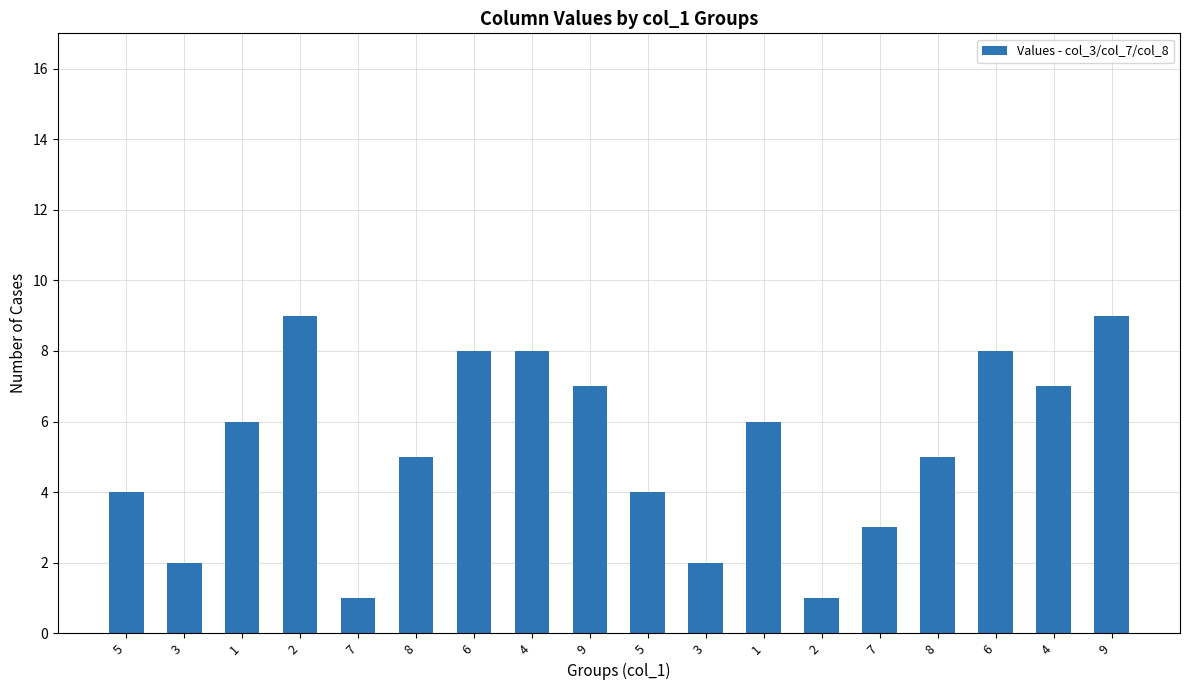

True or false: the data shows 2 at 7.

False